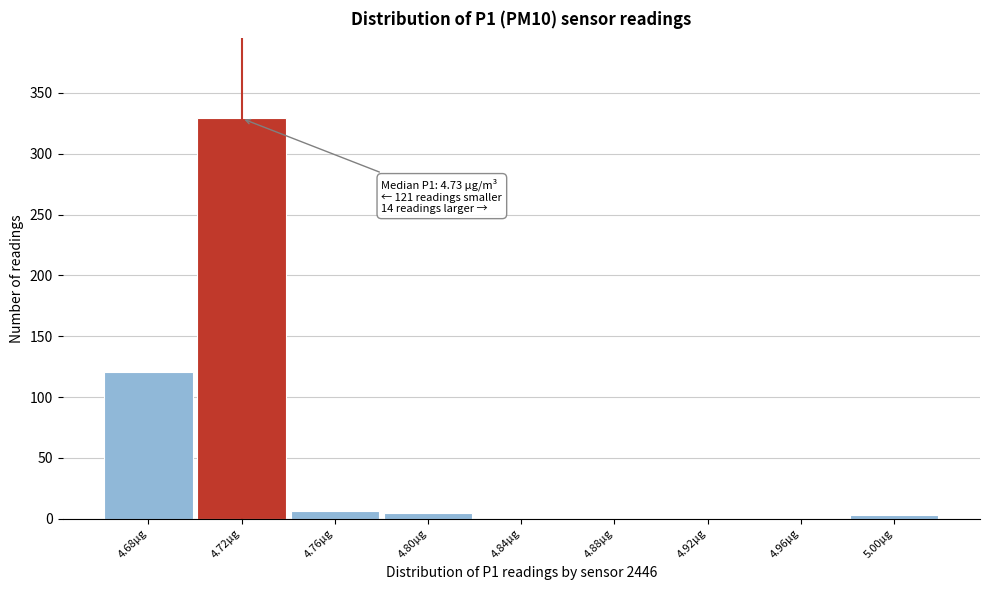

The value at 4.96µg is 0. True or false?

True